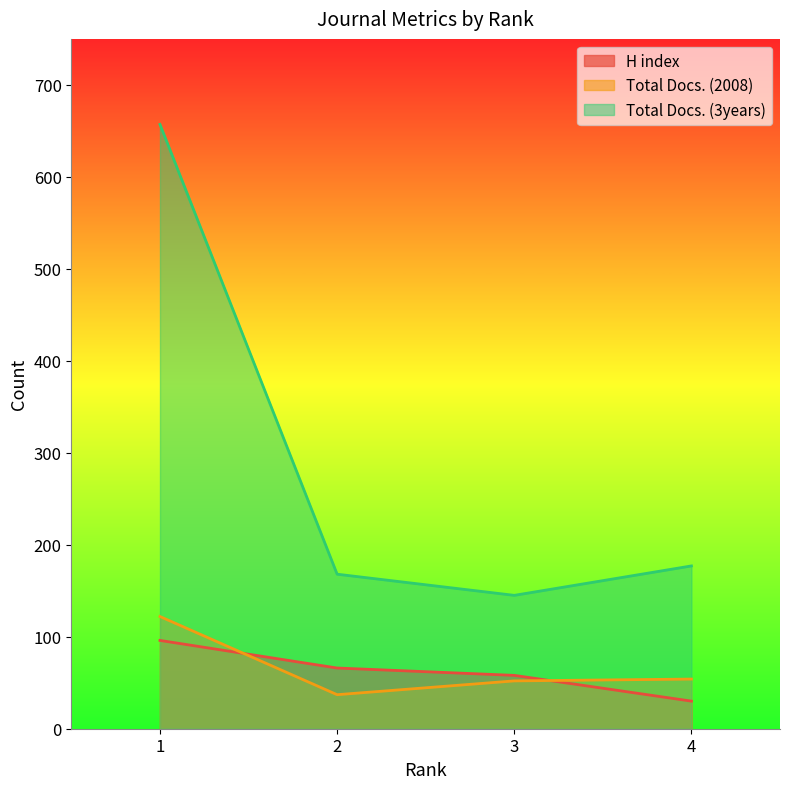

In Total Docs. (2008), how many points are lower than both neighbors (excluding endpoints)?

1